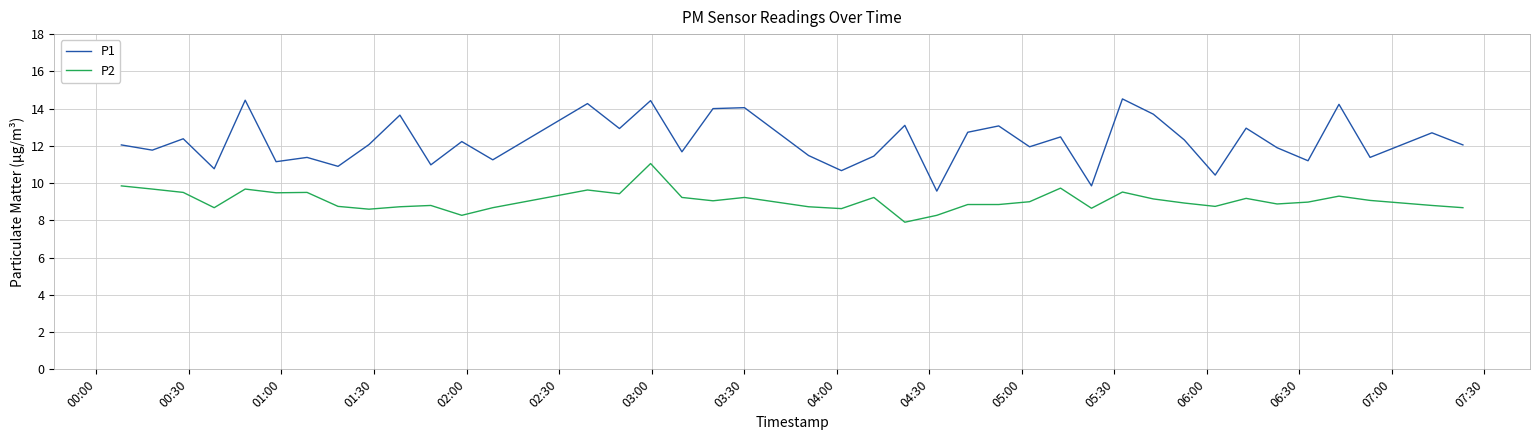

What is the maximum value shown in the chart?

14.5